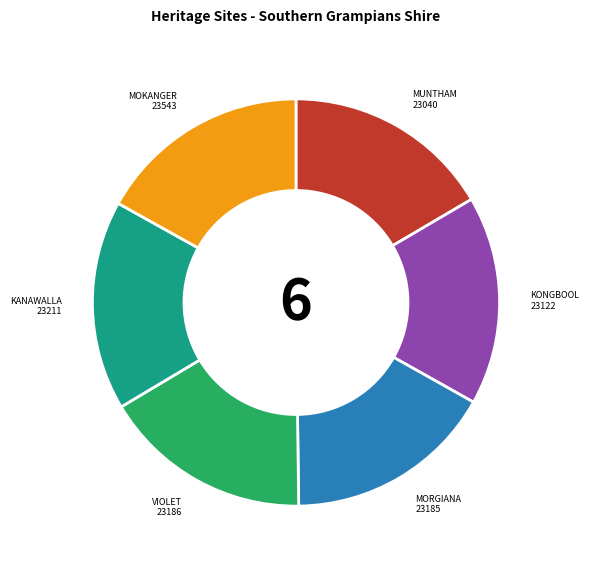

Is there a majority slice in this chart?

No